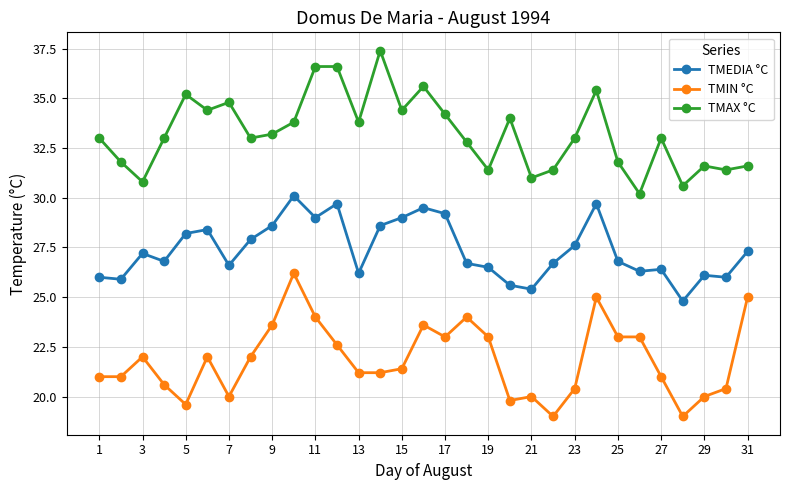

True or false: TMIN °C and TMAX °C cross at least once.

False